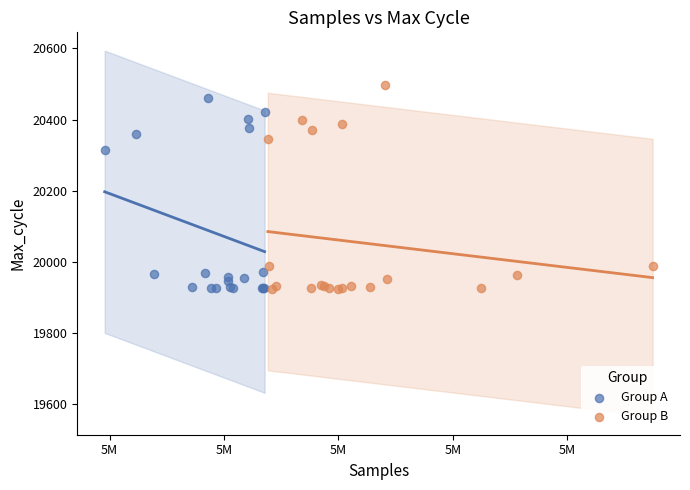

What are all the series names shown in the legend?

Group A, Group B